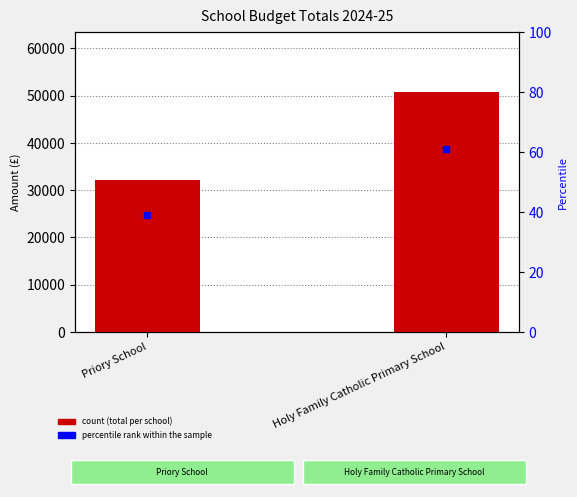

What is the change in value from Priory School to Holy Family Catholic Primary School?

+18691.8